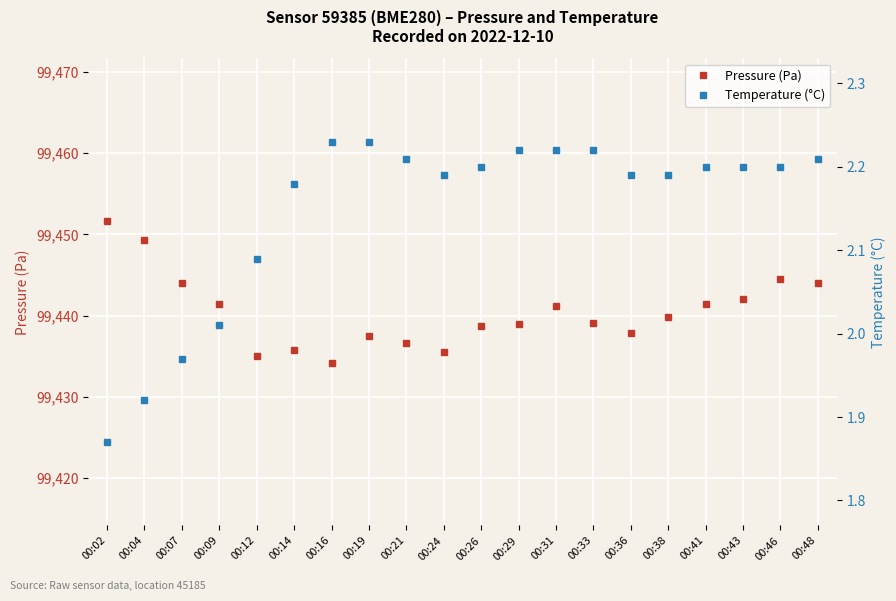

Rank the series by their average value, from lowest to highest.

Temperature (°C), Pressure (Pa)